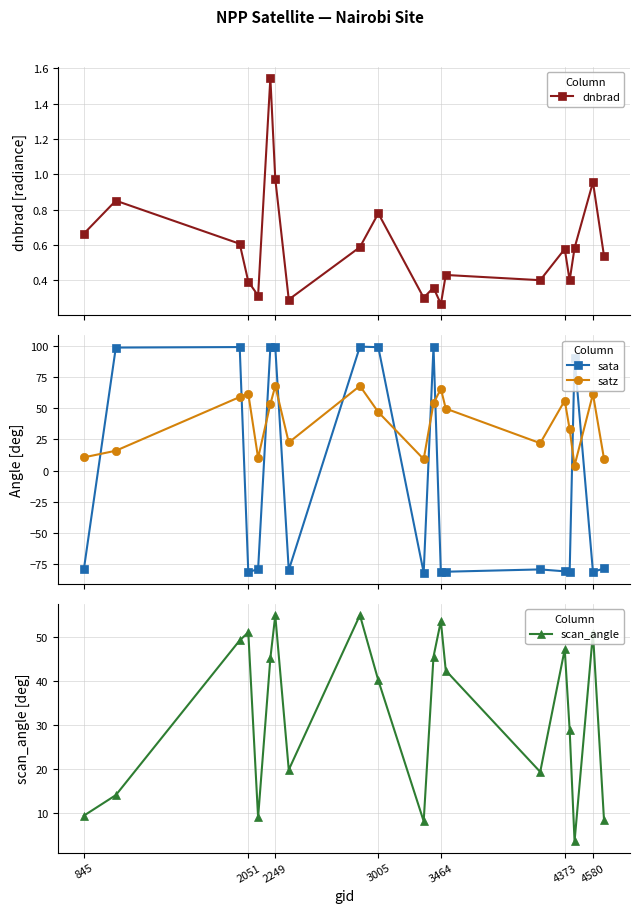

Which series ends up on top after the final intersection of satz and sata?

satz